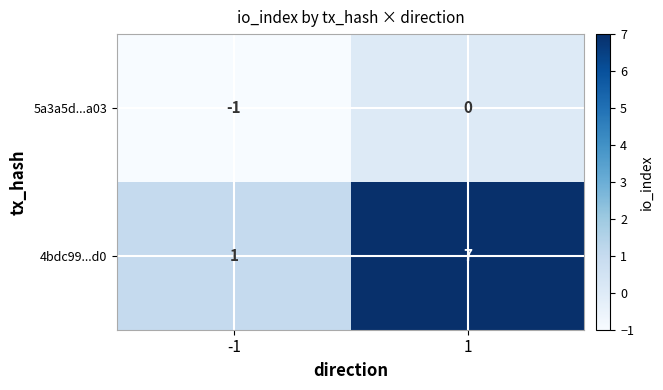

What is the sum of all 4bdc99...d0 values?

8